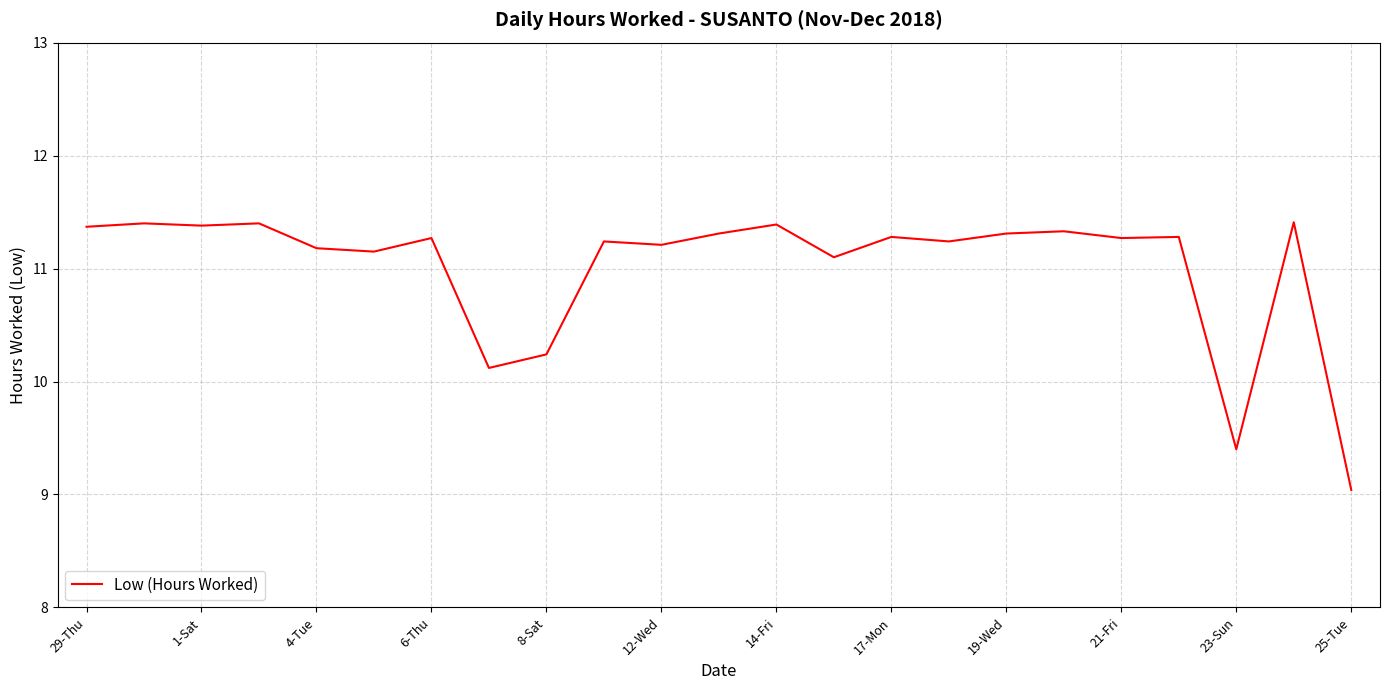

Reading left to right, what are all the values shown in this chart?

11.4	11.4	11.4	11.4	11.2	11.2	11.3	10.1	10.2	11.2	11.2	11.3	11.4	11.1	11.3	11.2	11.3	11.3	11.3	11.3	9.4	11.4	9.0